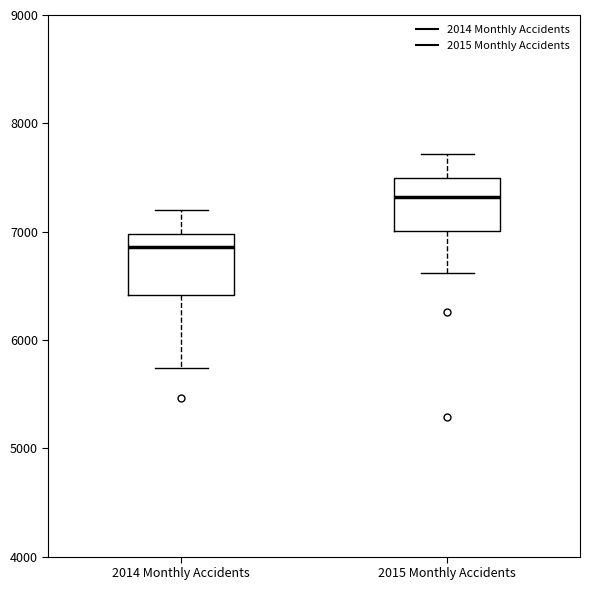

Where is the upper edge of the box for 2015 Monthly Accidents on the y-axis? The values are not printed on the chart, so give them approximately, as read against the axis.

7500